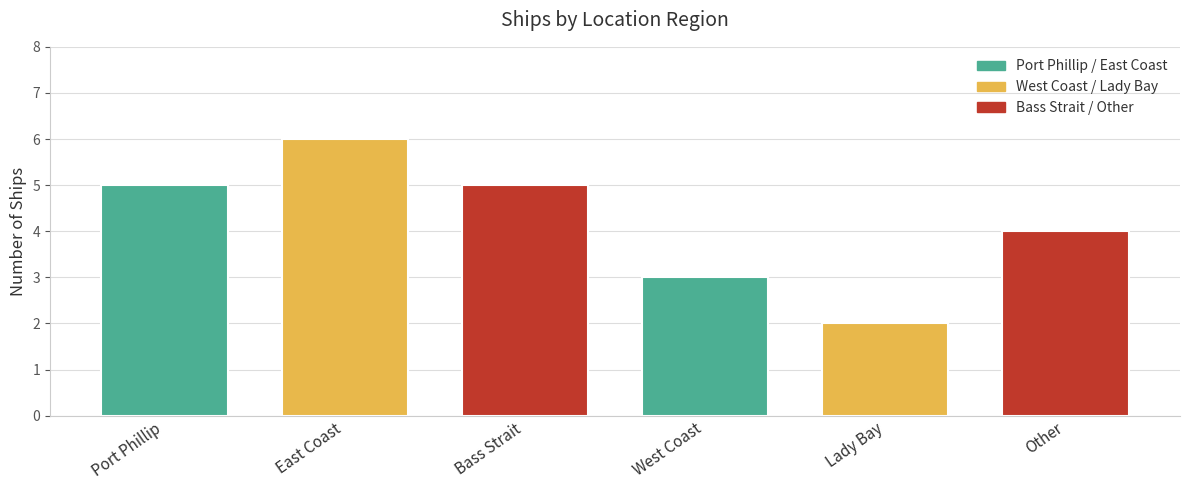

List the labels in order of value, smallest first.

Lady Bay, West Coast, Other, Port Phillip, Bass Strait, East Coast